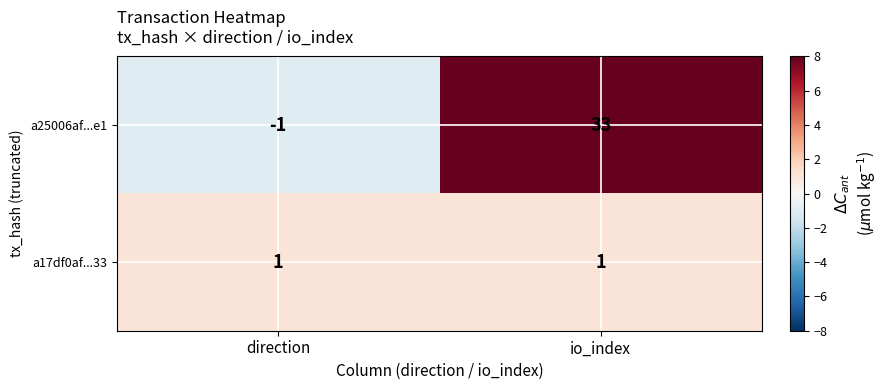

Reading right to left, what are all the values shown in this chart?

a25006af...e1: io_index=33	direction=-1
a17df0af...33: io_index=1	direction=1